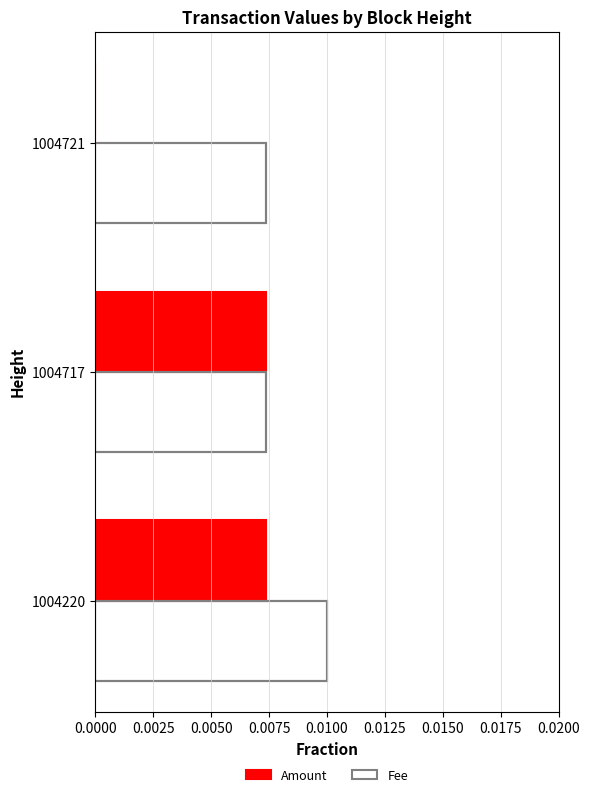

True or false: Fee has a value of 0.0 at 0.0050.

True